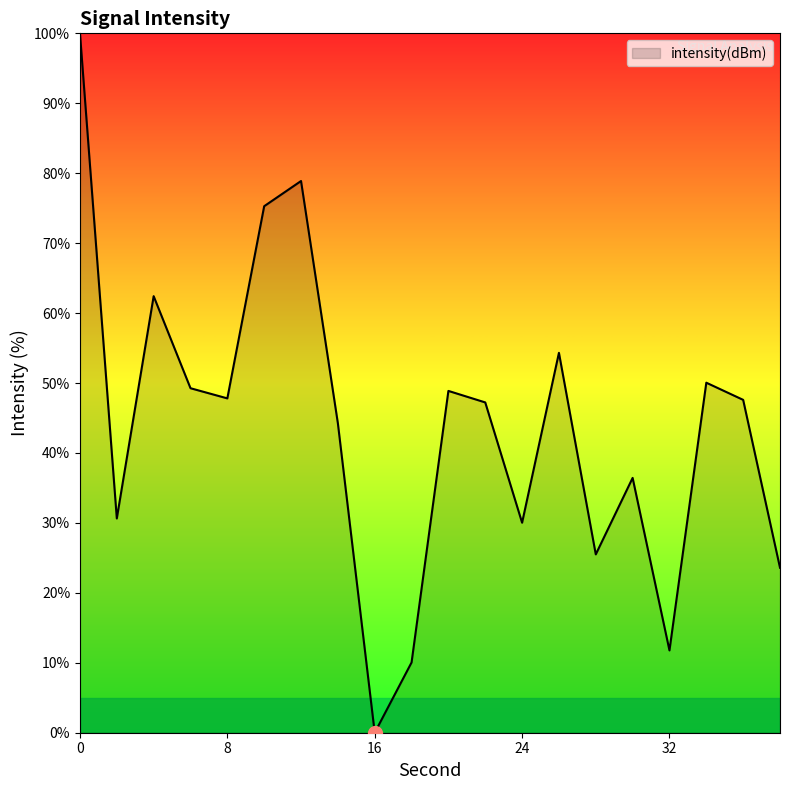

What is the difference between the maximum and minimum values?

100.0